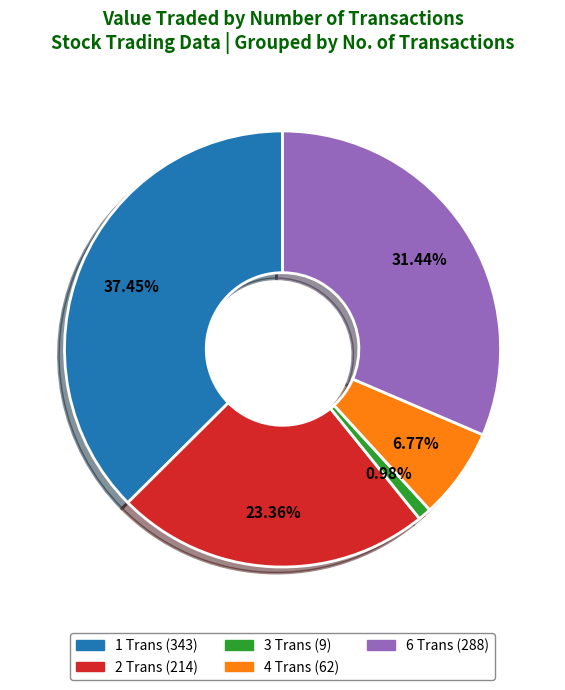

Does any single category account for the majority?

No